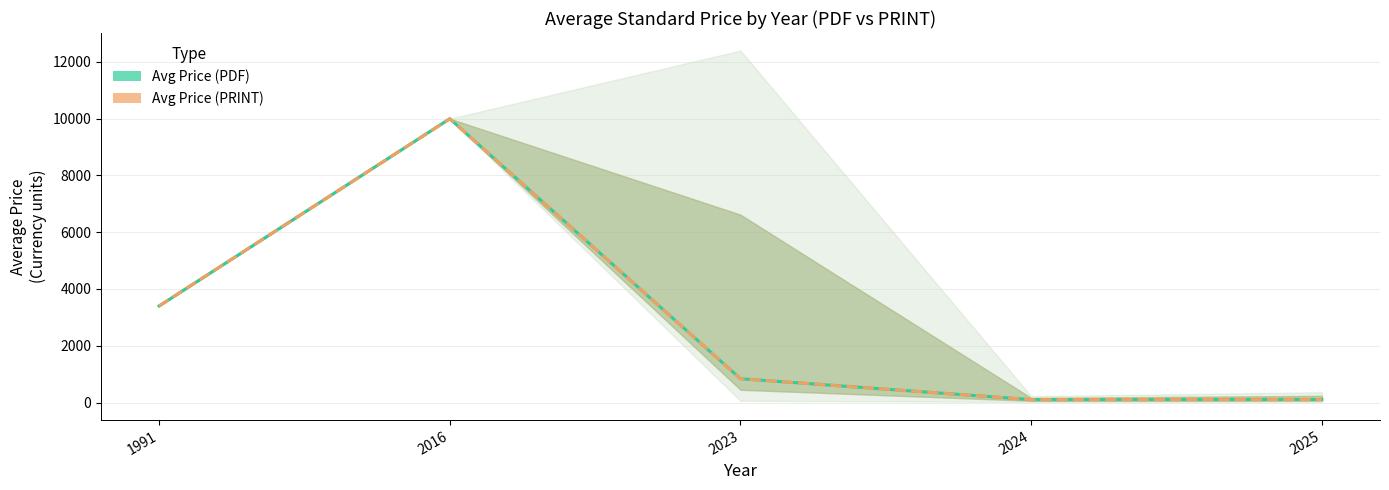

What are all the series names shown in the legend?

Avg Price (PDF), Avg Price (PRINT)